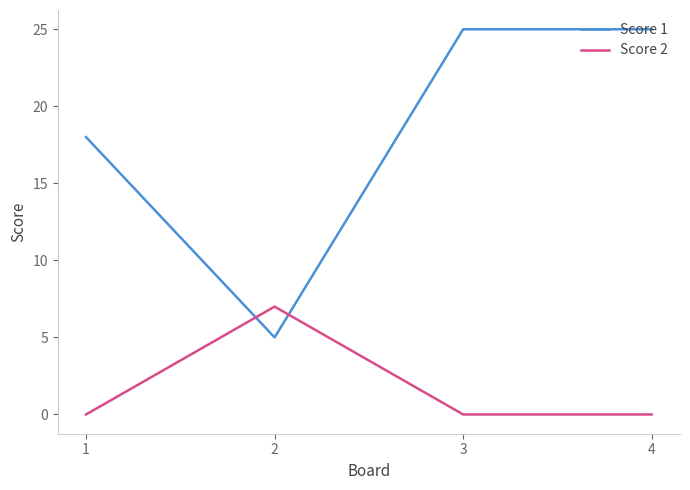

Count the Score 2 values in the range 0 to 7.

4